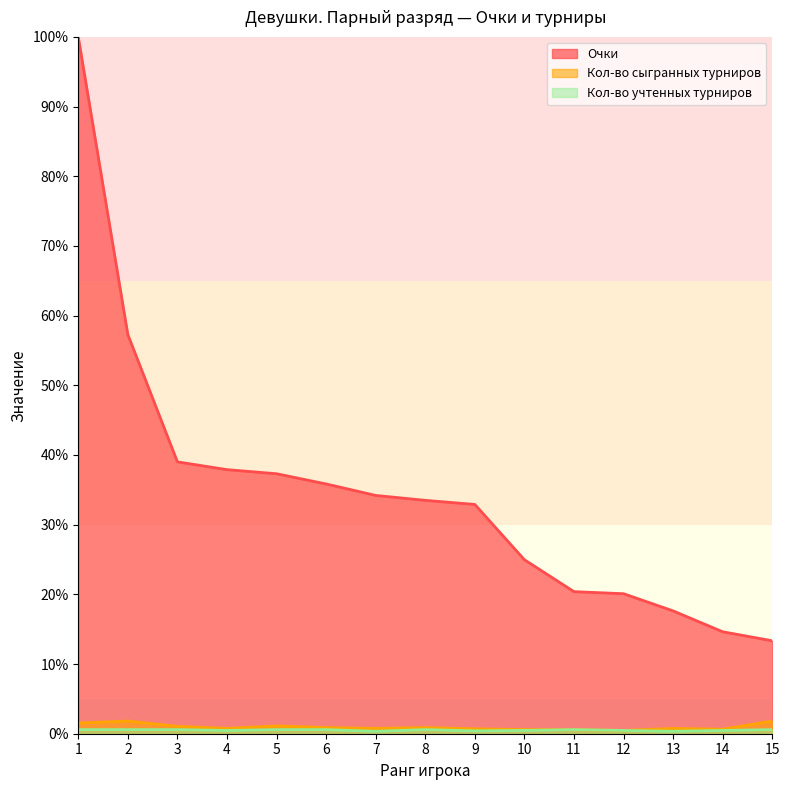

Which category has the highest value across all series?

1